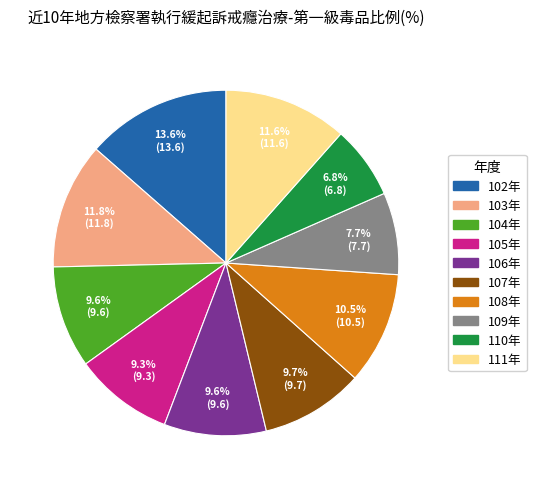

To the nearest percent, what is the difference between the largest and smallest slice percentages?

7%